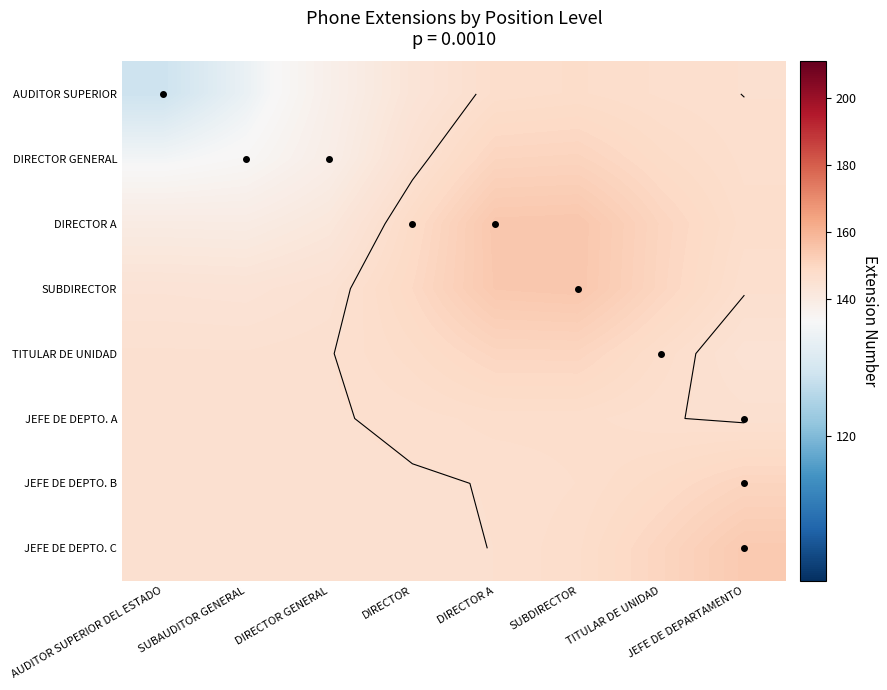

What is the difference between the second highest and minimum values in the TITULAR DE UNIDAD series?

5.5